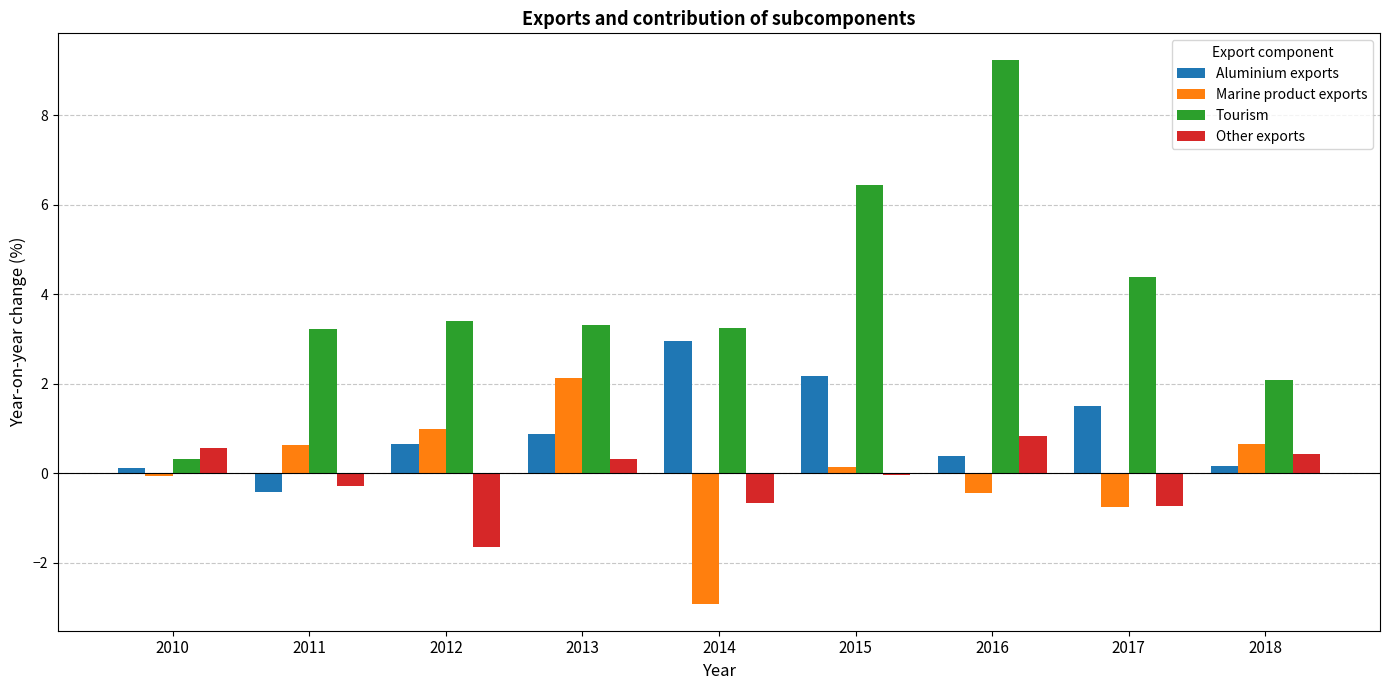

At which category is the sum across all series the highest?

2016